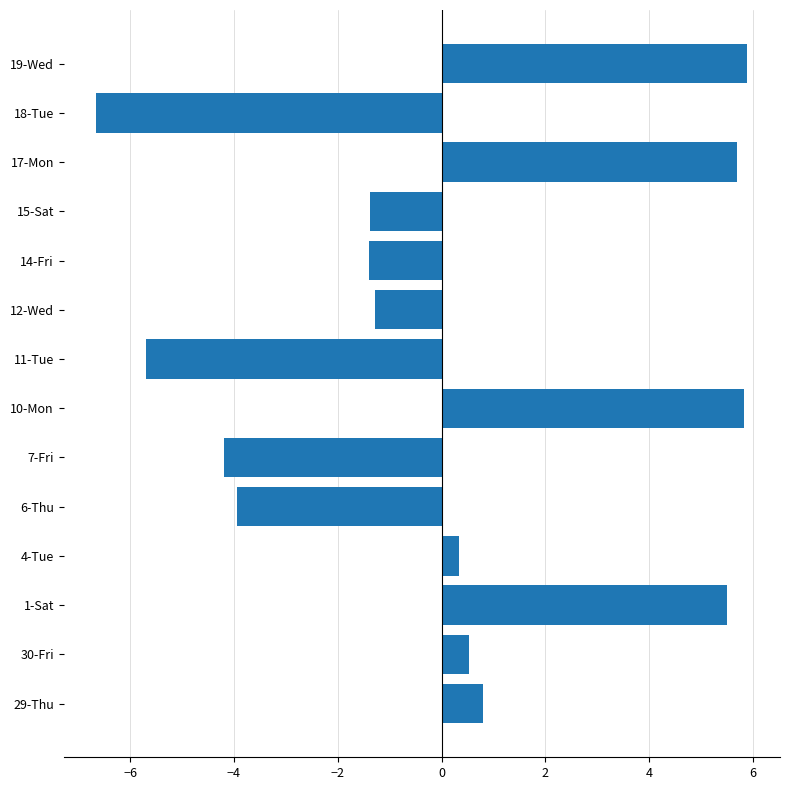

What is the difference between the maximum and second lowest values?

11.6